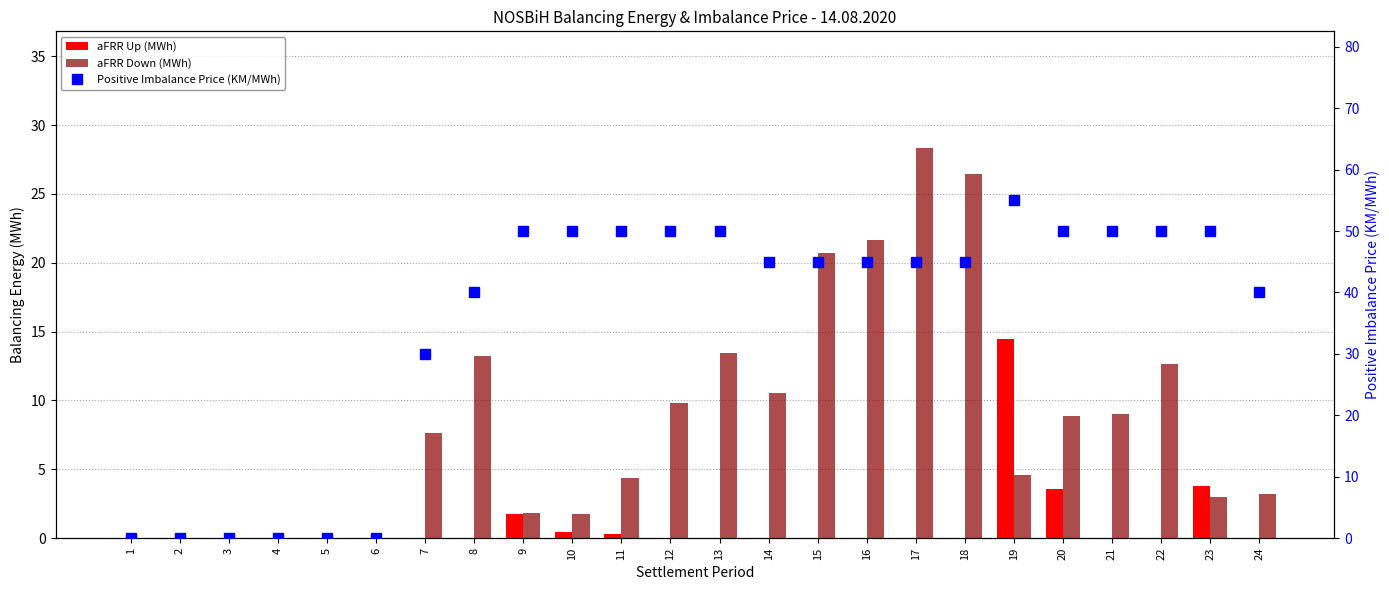

Is it true that aFRR Up (MWh) equals 0.0 at 18?

True